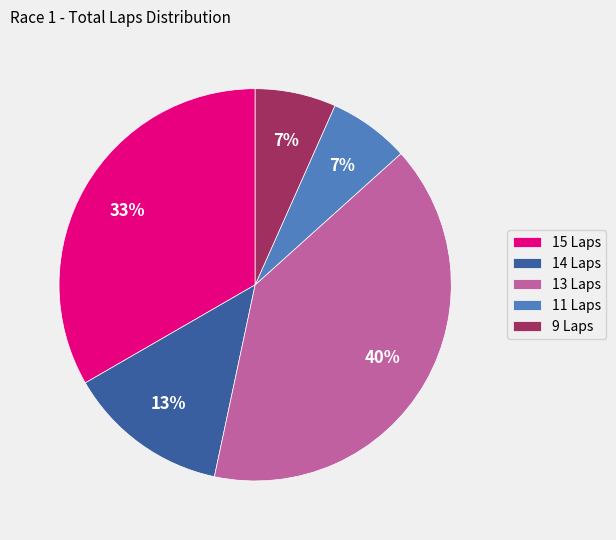

To the nearest percent, what portion does 15 Laps represent?

33%